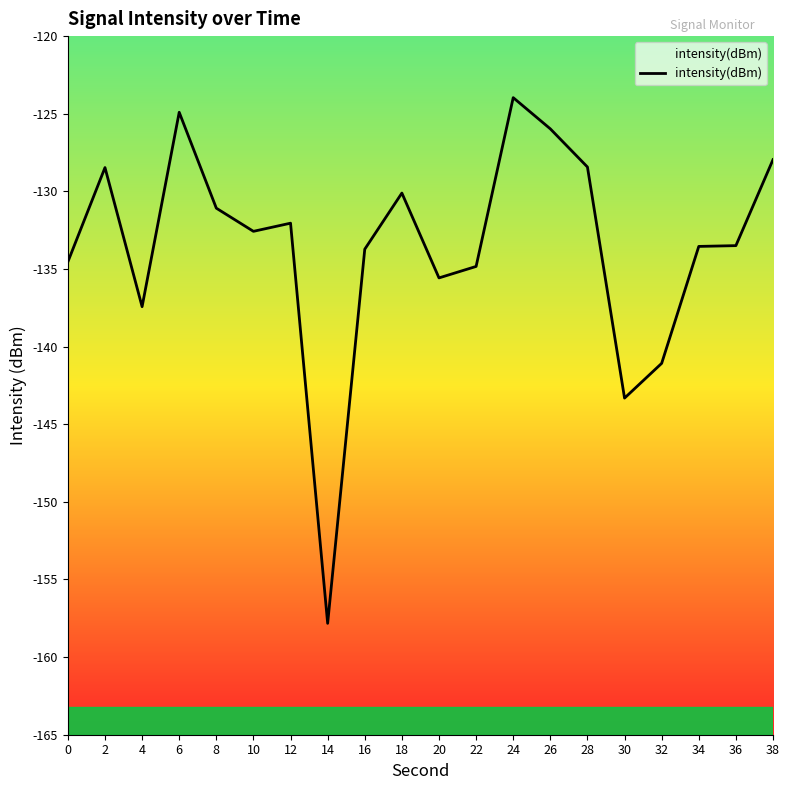

At which category does the data reach its first local peak?

2